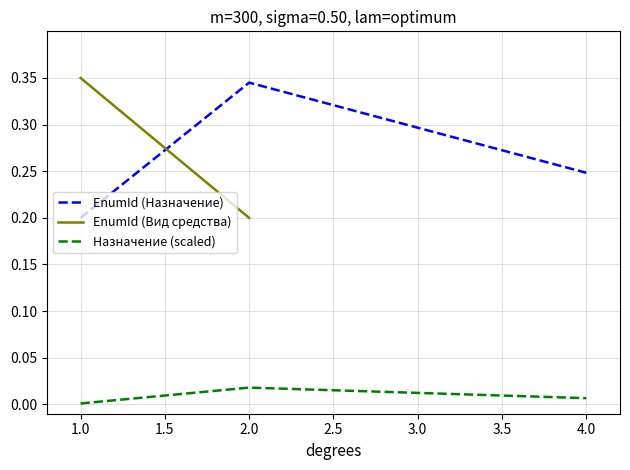

The value of EnumId (Назначение) at 1.0 is 0.1. True or false?

False